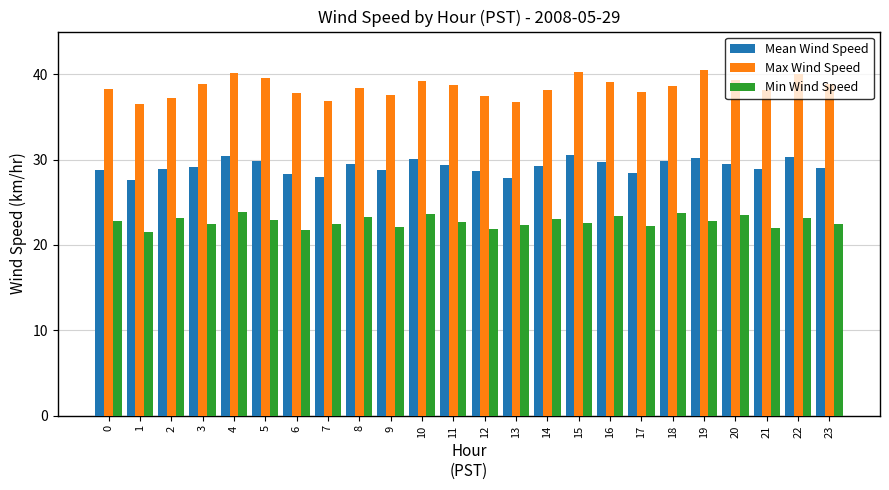

What are all the series names shown in the legend?

Mean Wind Speed, Max Wind Speed, Min Wind Speed